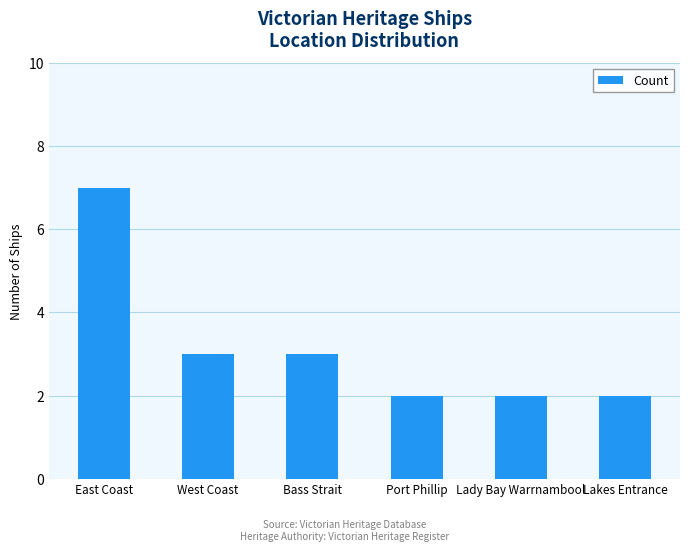

Which has a higher value, Port Phillip or East Coast?

East Coast